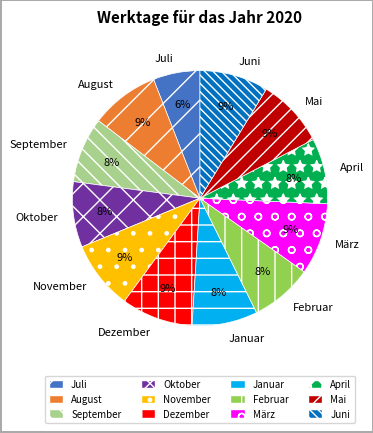

True or false: November accounts for 1% of the total.

False